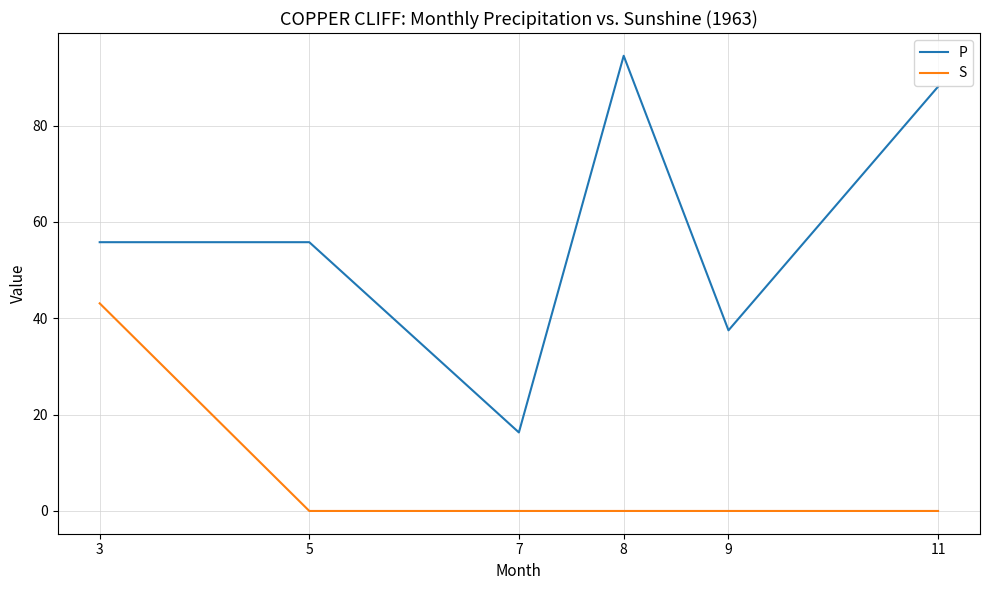

Which series has the widest spread of values?

P